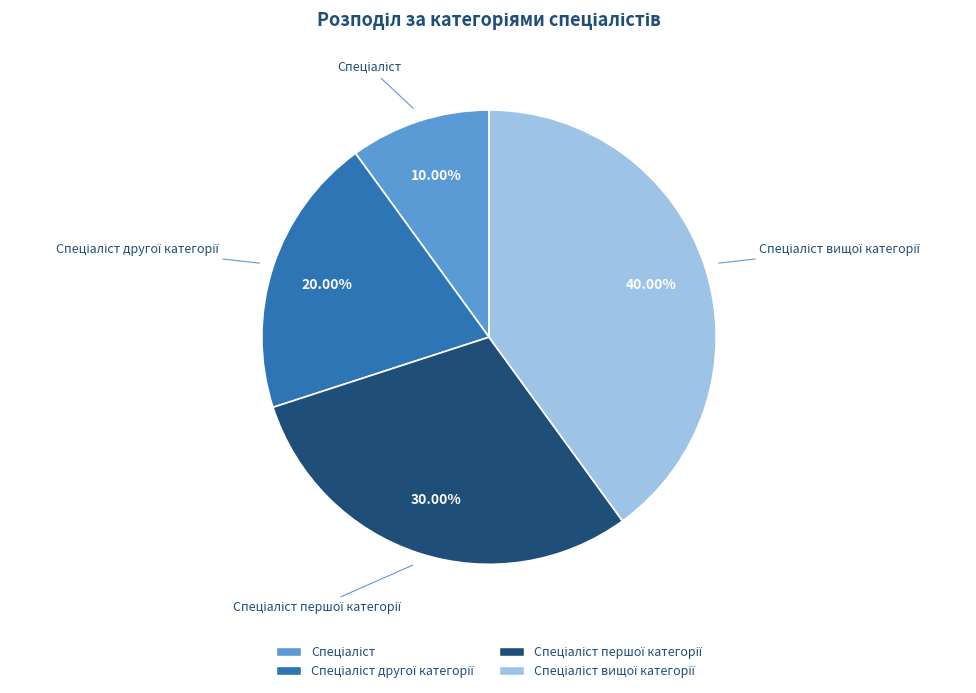

Is there a majority slice in this chart?

No